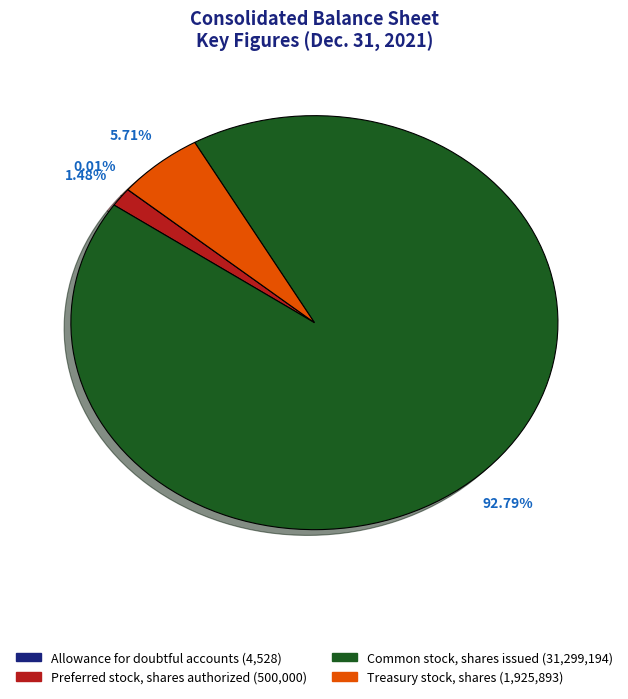

What is the largest slice in the pie chart?

Common stock, shares issued